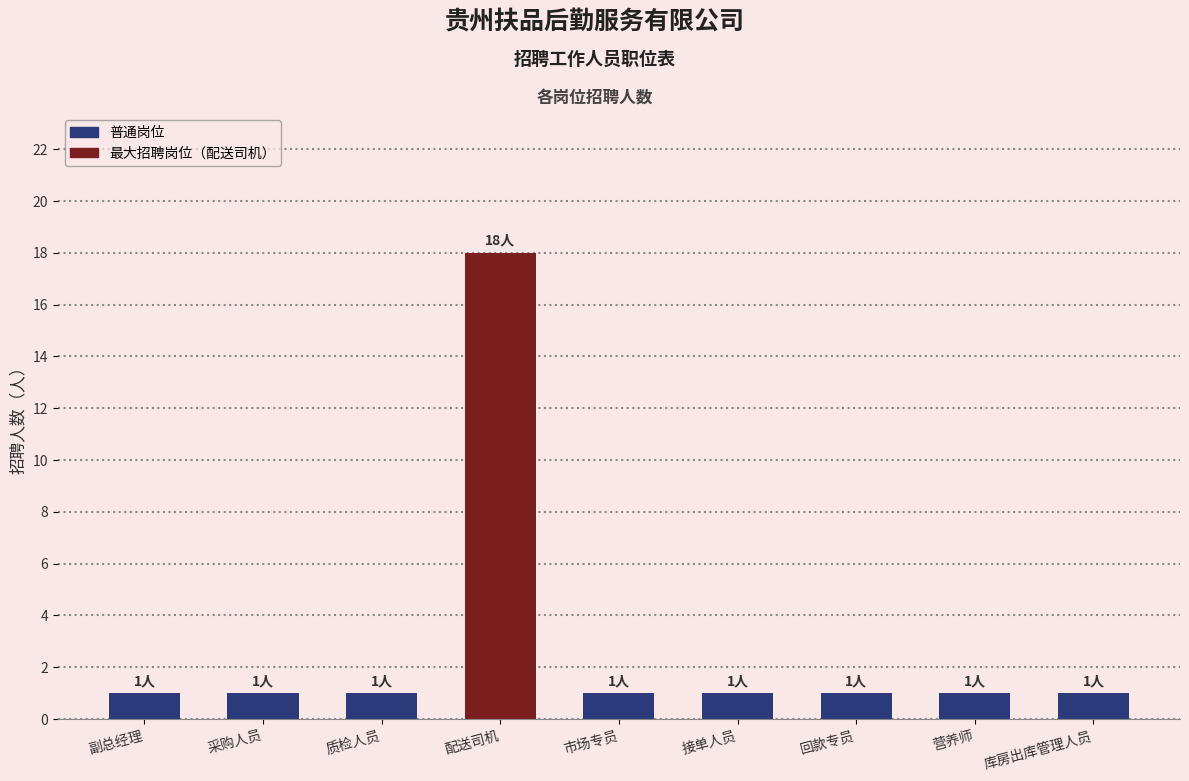

Reading right to left, transcribe all the data shown in this chart.

库房出库管理人员=1	营养师=1	回款专员=1	接单人员=1	市场专员=1	配送司机=18	质检人员=1	采购人员=1	副总经理=1